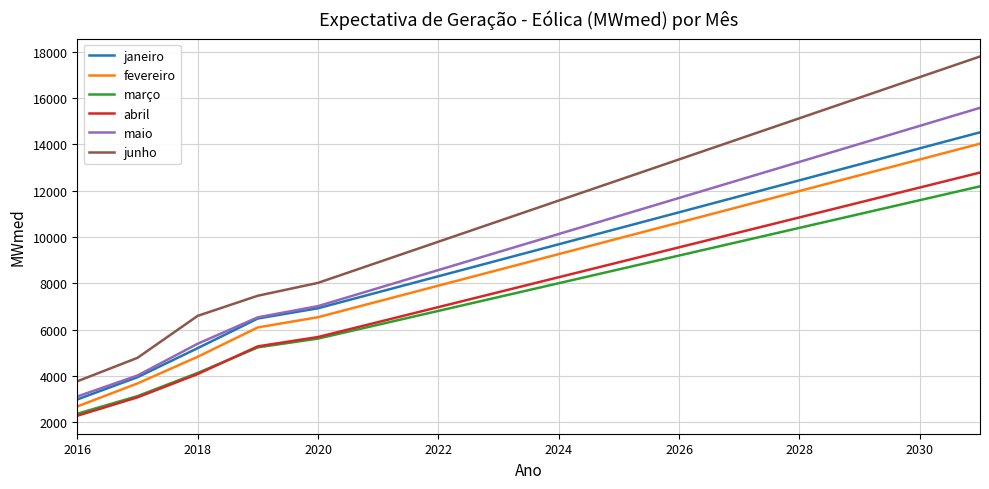

What are all the series names shown in the legend?

janeiro, fevereiro, março, abril, maio, junho